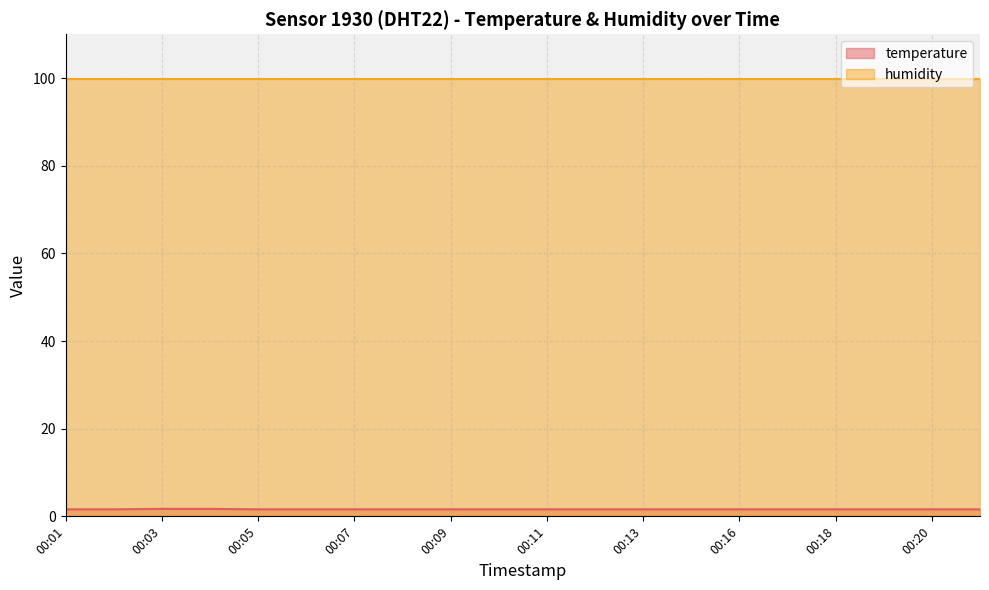

Which category has the highest value across all series?

00:03